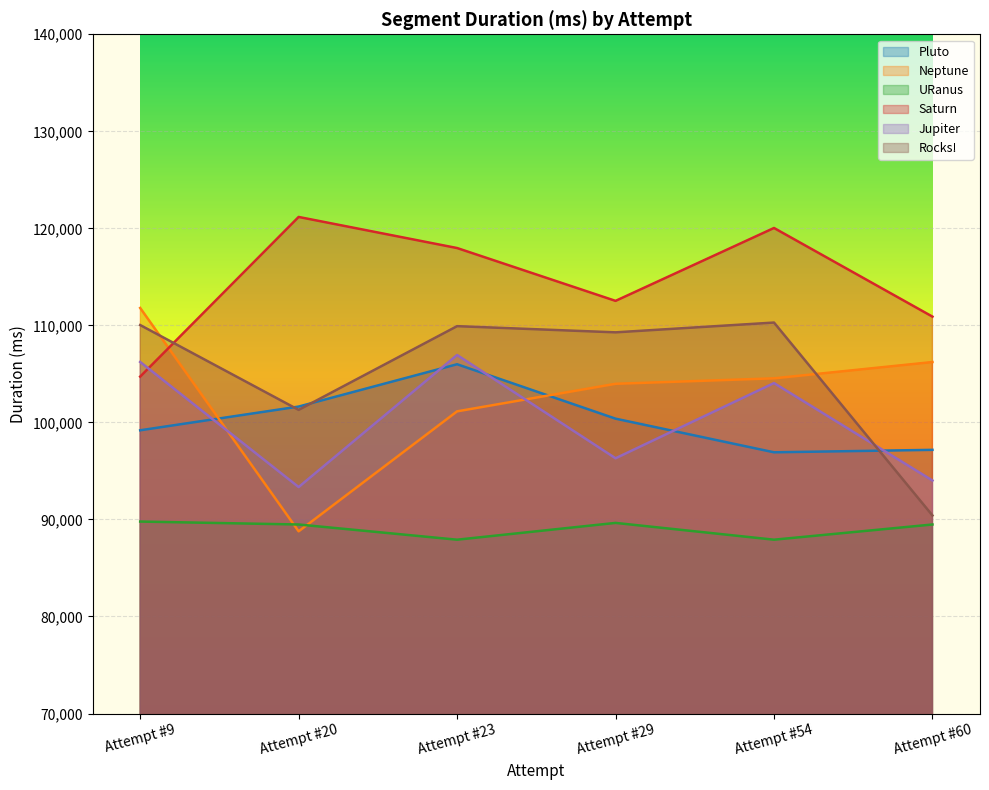

True or false: Jupiter and URanus cross at least once.

False